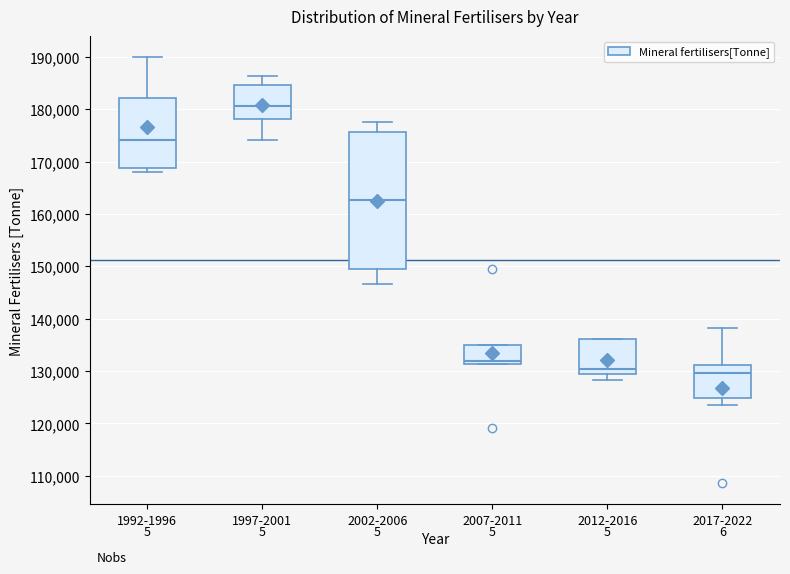

Reading left to right, read every box against the y-axis: the position of its median line, the range the box covers, and the ends of its whiskers. The values are not printed on the chart, so give them approximately, as read against the axis.

1992-1996: median 174000, box 169000 to 182000, whiskers 168000 to 190000
1997-2001: median 181000, box 178000 to 185000, whiskers 174000 to 186000
2002-2006: median 163000, box 150000 to 176000, whiskers 147000 to 178000
2007-2011: median 132000, box 131000 to 135000, whiskers 131000 to 135000
2012-2016: median 130000, box 129000 to 136000, whiskers 128000 to 136000
2017-2022: median 130000, box 125000 to 131000, whiskers 124000 to 138000